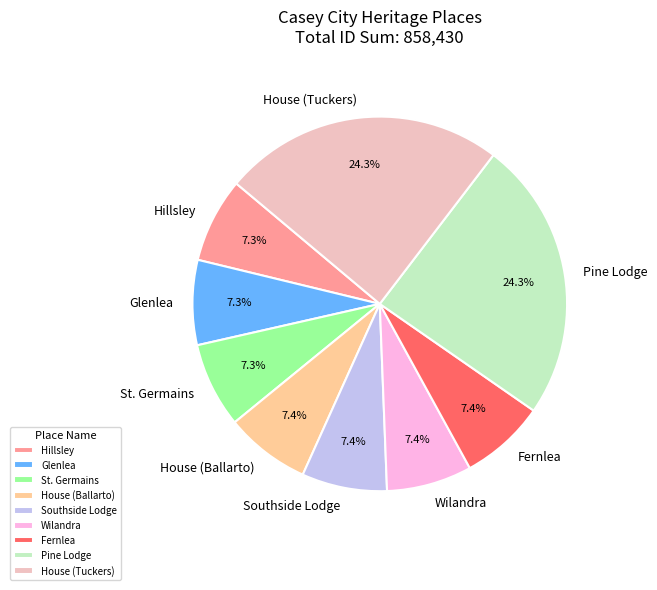

What is the ratio of the value at Glenlea to the value at Pine Lodge?

0.3